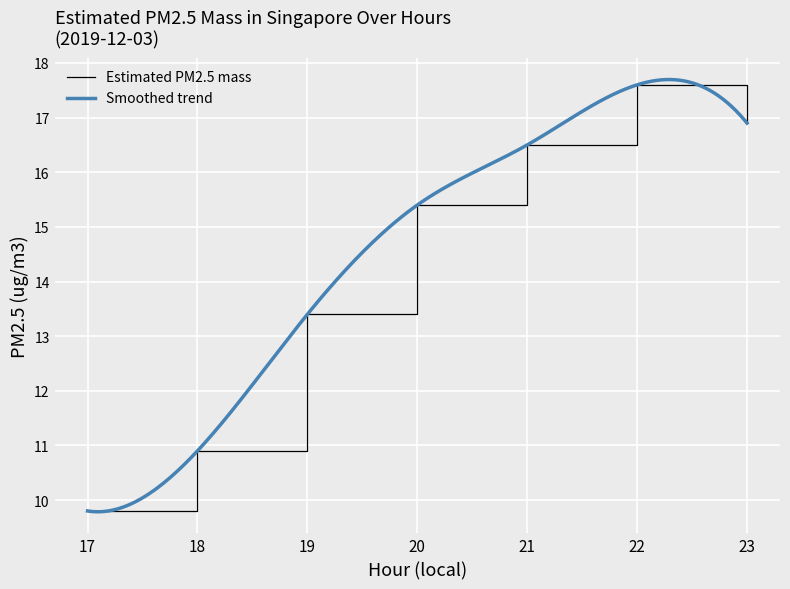

Count the number of values greater than 15.

4